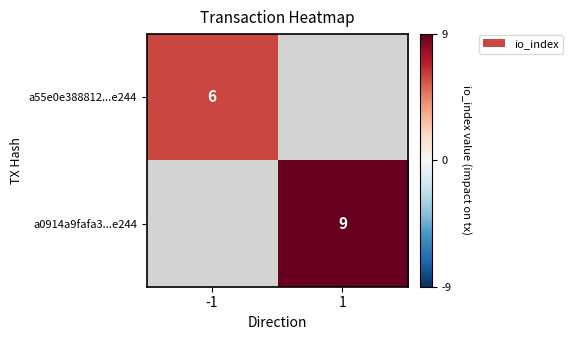

The a55e0e388812...e244 series shows 2 at -1. True or false?

False